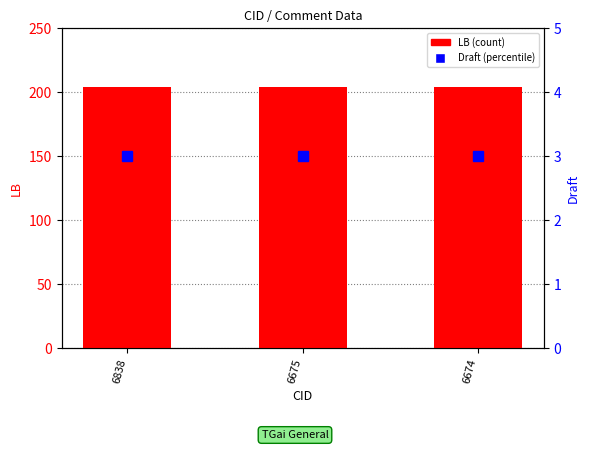

Is the value of LB at 6675 greater than the value of Draft at 6838?

Yes